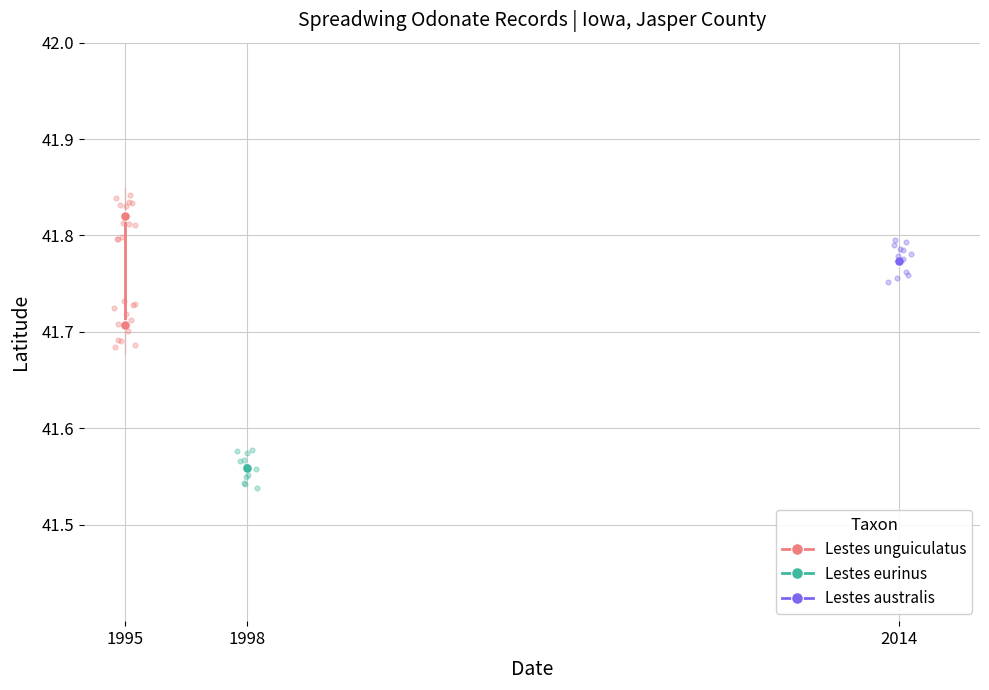

What is the change in value from 1995 to 1998?

-0.1